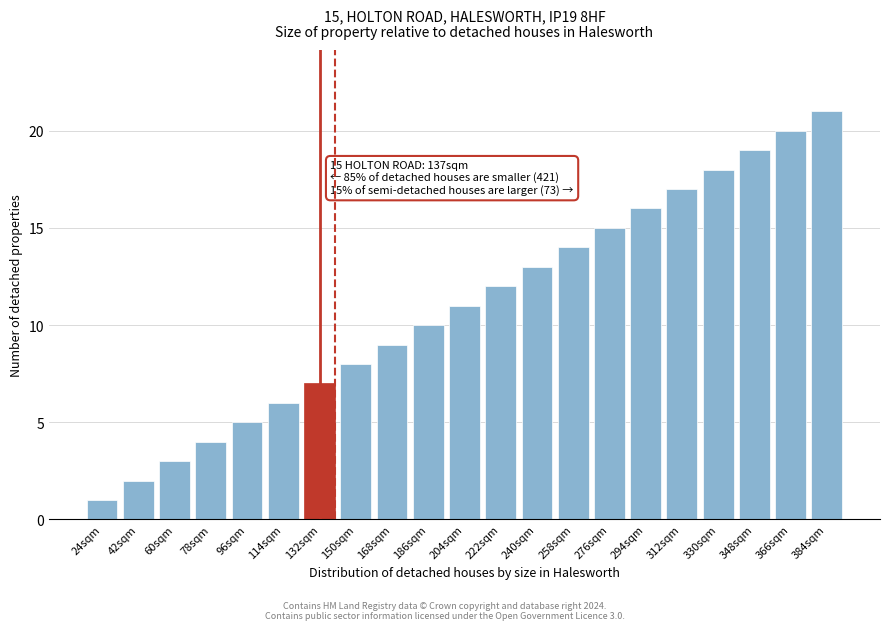

The chart shows a value of 7 at 132sqm. True or false?

True